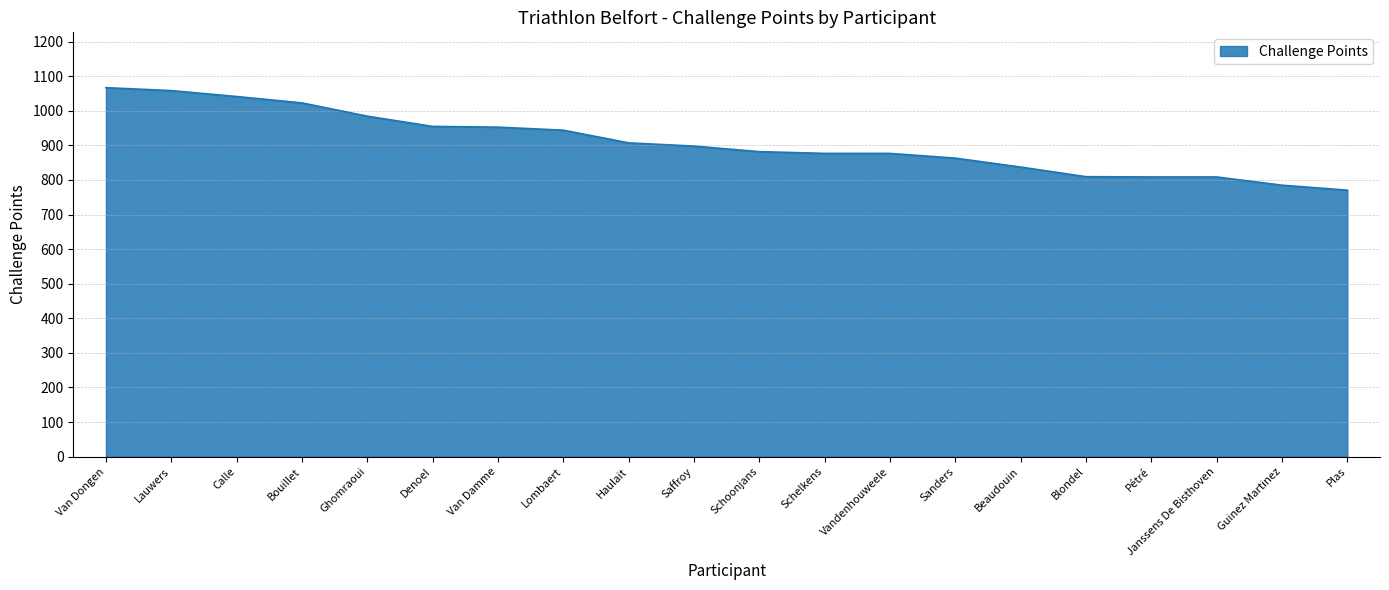

Is it true that the value at Lauwers is 405.0?

False